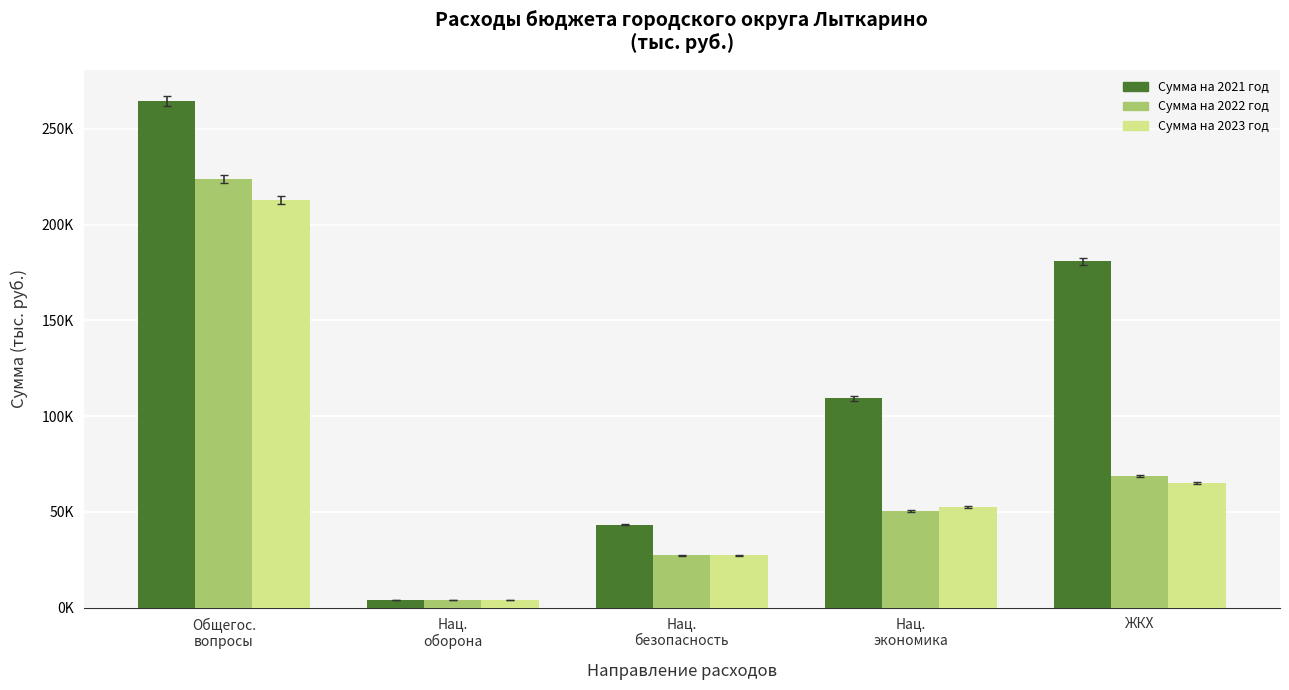

At which label is Сумма на 2022 год closest to 113891?

ЖКХ